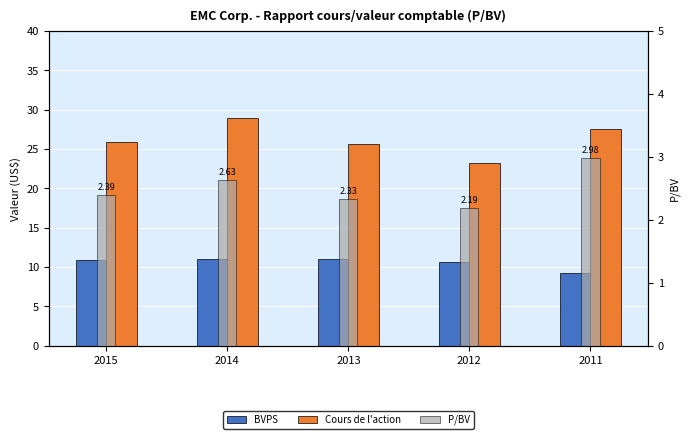

What is the lowest value of the BVPS series?

9.2